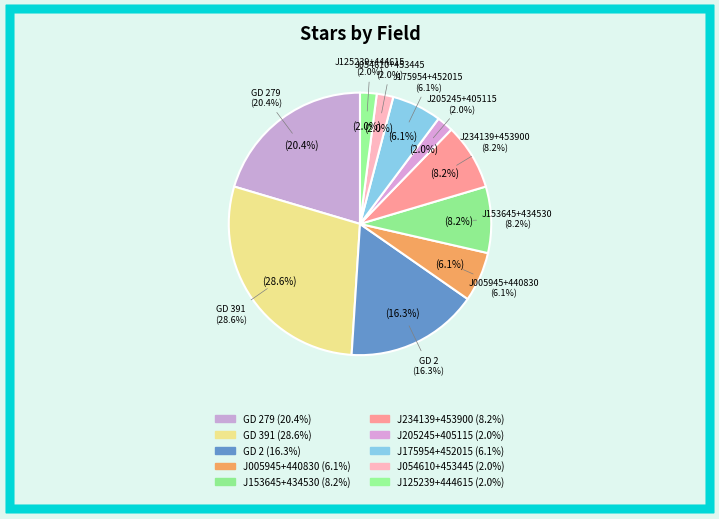

To the nearest percent, what percentage of the pie is J205245+405115?

2%